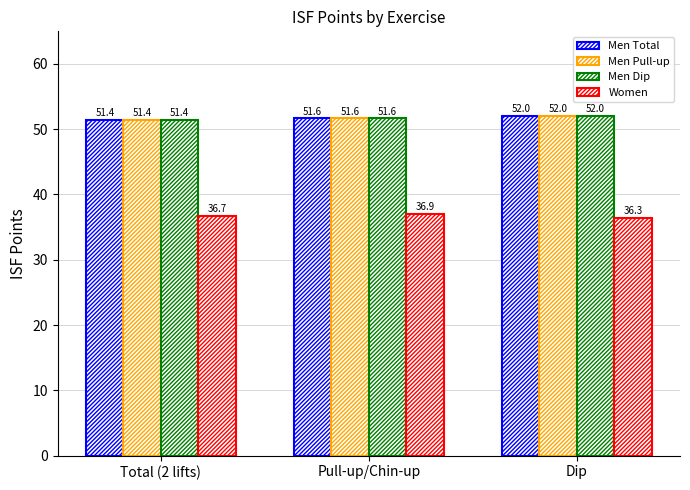

How many bars are there in total?

12